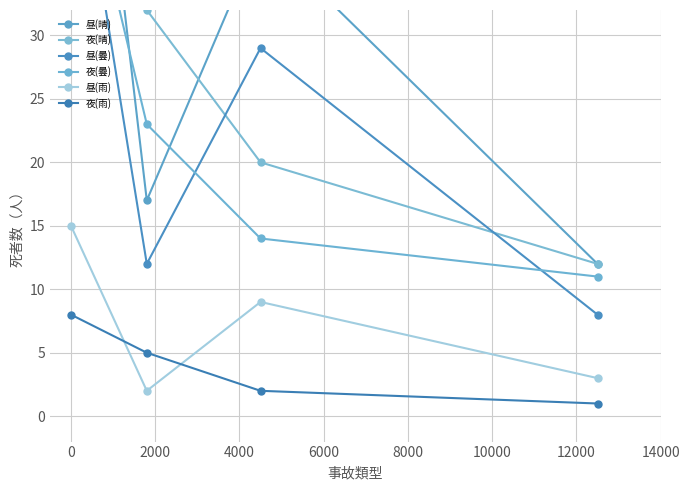

How many interior local peaks does the 昼(雨) series have?

1